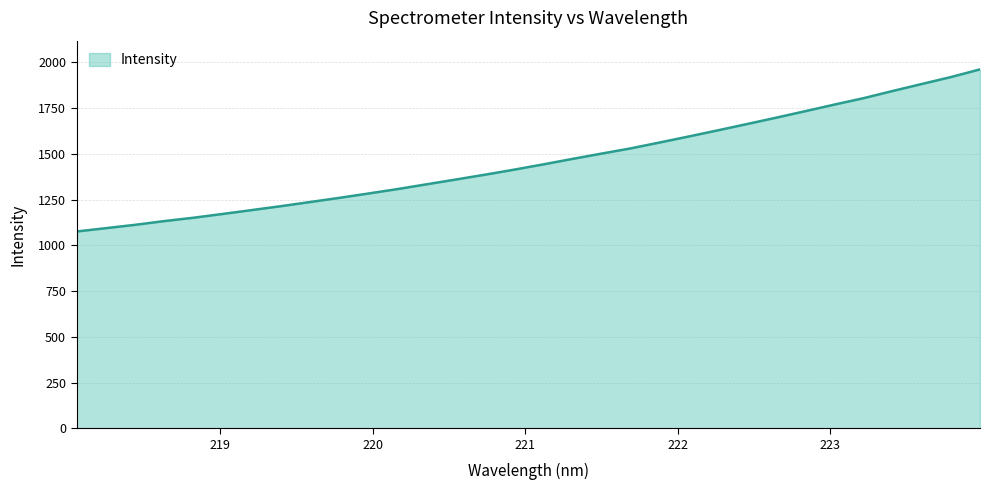

What is the difference between the maximum and minimum values?

886.6